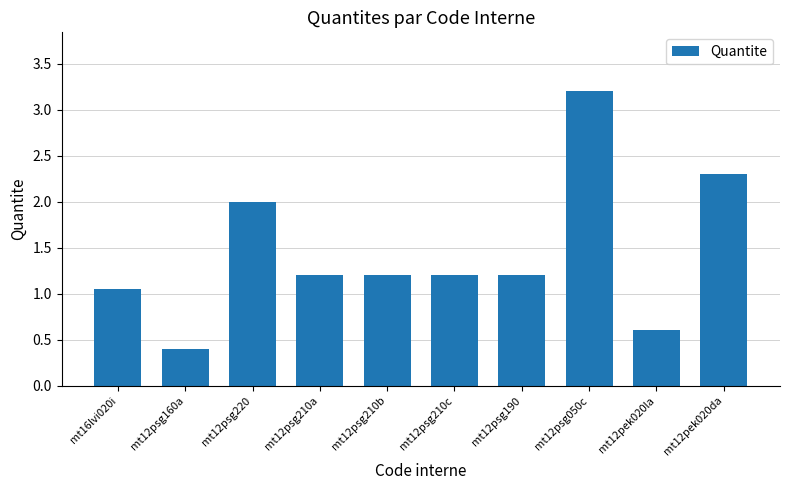

How many data points are above 1?

8